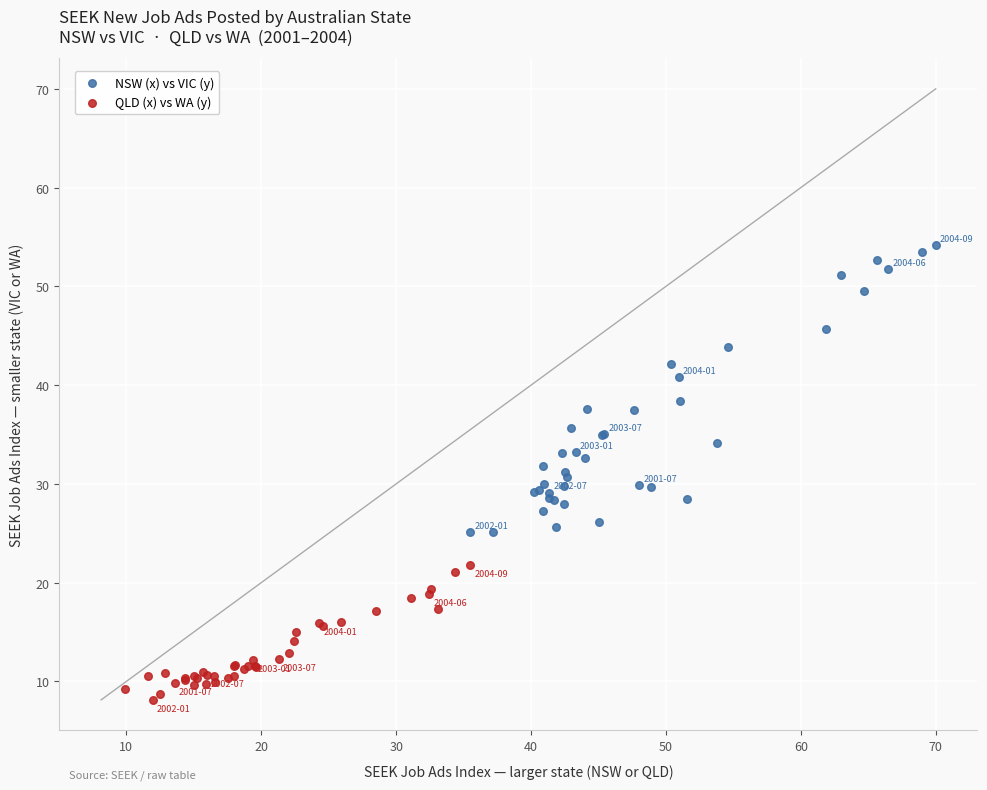

Which series reaches the maximum Y coordinate?

NSW (x) vs VIC (y)